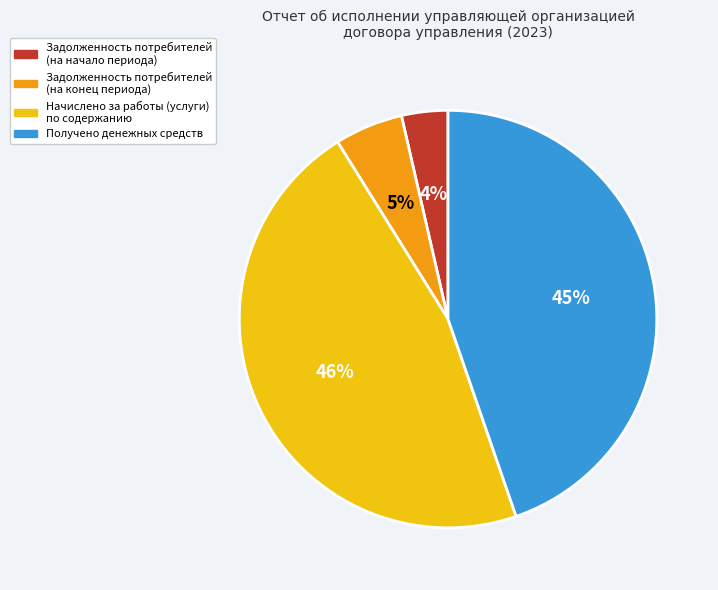

What is the smallest slice in the pie chart?

Задолженность потребителей (на начало периода)